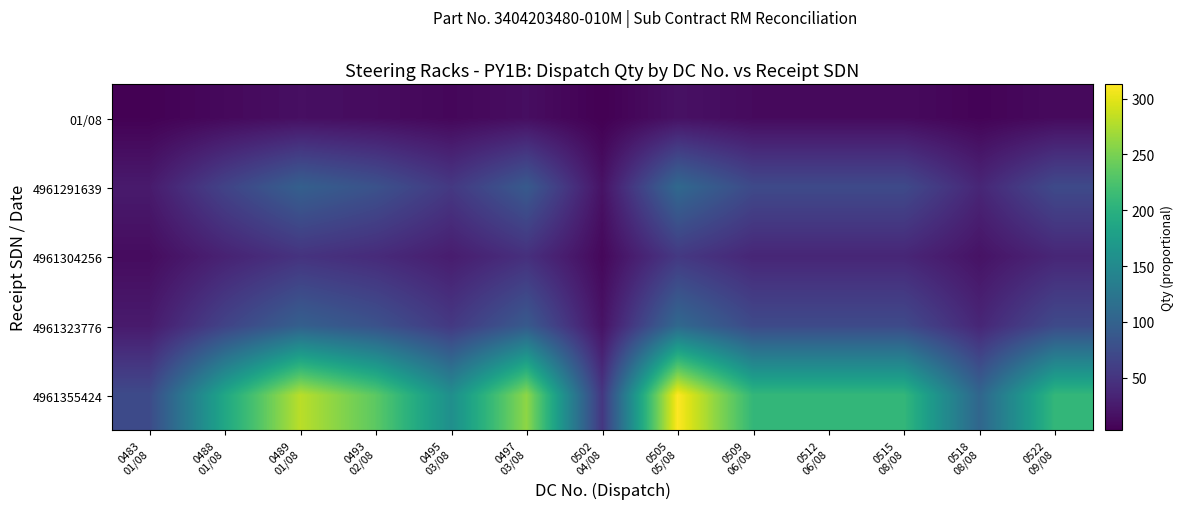

Reading left to right, extract all data points from this chart.

01/08: 0483
01/08=3.9	0488
01/08=10.1	0489
01/08=15.1	0493
02/08=12.6	0495
03/08=8.4	0497
03/08=14.0	0502
04/08=2.8	0505
05/08=16.8	0509
06/08=11.2	0512
06/08=11.2	0515
08/08=11.2	0518
08/08=5.6	0522
09/08=11.2
4961291639: 0483
01/08=25.2	0488
01/08=64.8	0489
01/08=96.8	0493
02/08=81.0	0495
03/08=54.0	0497
03/08=90.0	0502
04/08=18.0	0505
05/08=108.0	0509
06/08=72.0	0512
06/08=72.0	0515
08/08=72.0	0518
08/08=36.0	0522
09/08=72.0
4961304256: 0483
01/08=12.6	0488
01/08=32.5	0489
01/08=48.5	0493
02/08=40.6	0495
03/08=27.1	0497
03/08=45.1	0502
04/08=9.0	0505
05/08=54.1	0509
06/08=36.1	0512
06/08=36.1	0515
08/08=36.1	0518
08/08=18.0	0522
09/08=36.1
4961323776: 0483
01/08=25.3	0488
01/08=64.9	0489
01/08=97.0	0493
02/08=81.2	0495
03/08=54.1	0497
03/08=90.2	0502
04/08=18.0	0505
05/08=108.2	0509
06/08=72.1	0512
06/08=72.1	0515
08/08=72.1	0518
08/08=36.1	0522
09/08=72.1
4961355424: 0483
01/08=73.0	0488
01/08=187.7	0489
01/08=280.5	0493
02/08=234.6	0495
03/08=156.4	0497
03/08=260.7	0502
04/08=52.1	0505
05/08=312.9	0509
06/08=208.6	0512
06/08=208.6	0515
08/08=208.6	0518
08/08=104.3	0522
09/08=208.6